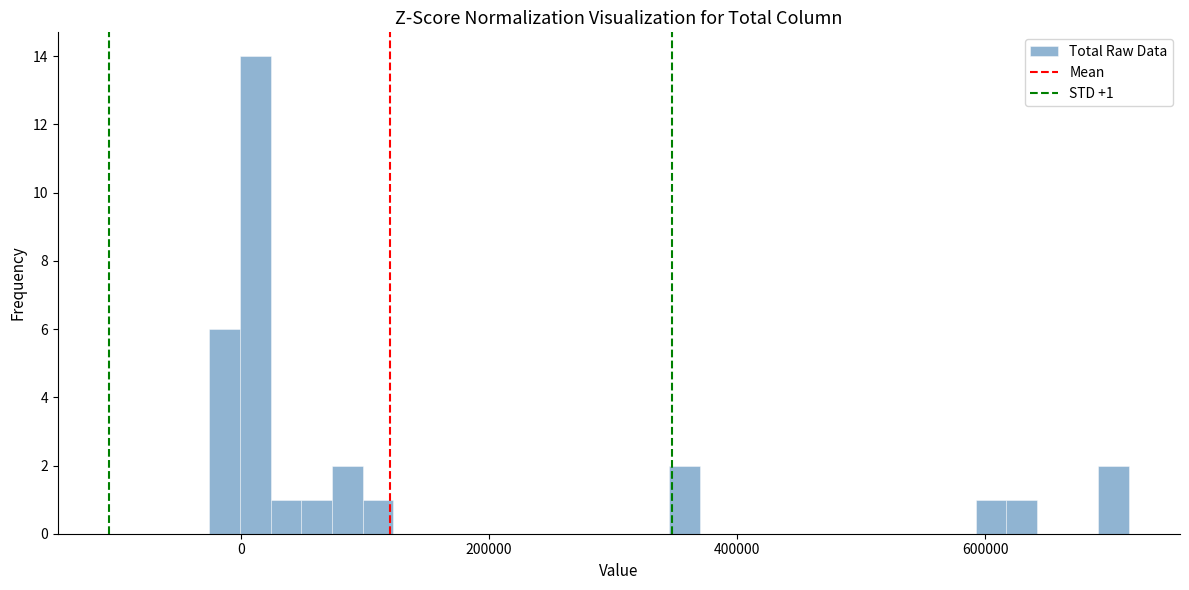

Around what value on the x-axis is the tallest bar? Give the approximate position of its centre, as read against the axis.

20000